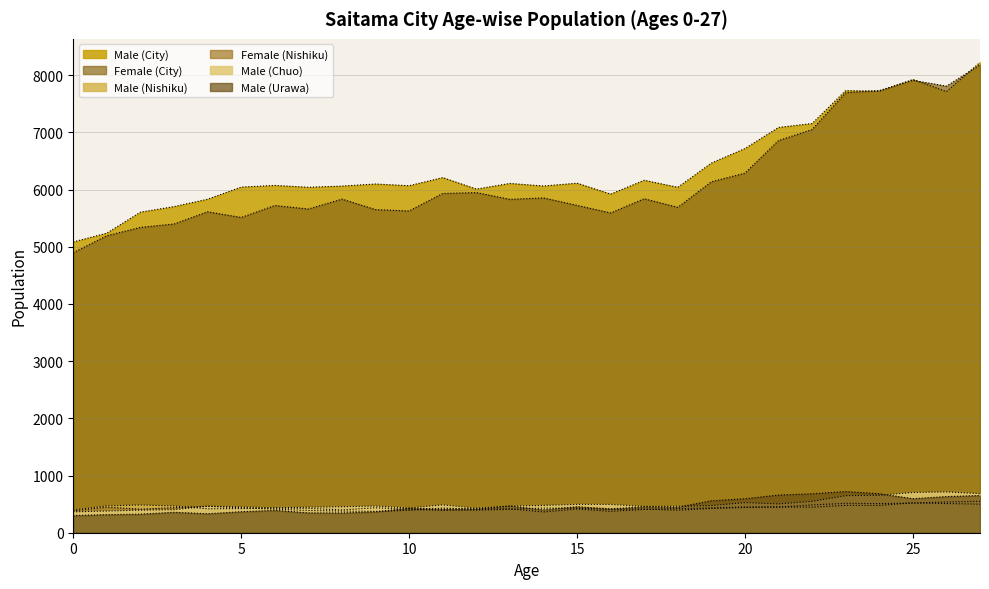

How many data points in Male (City) are less than 6097?

14